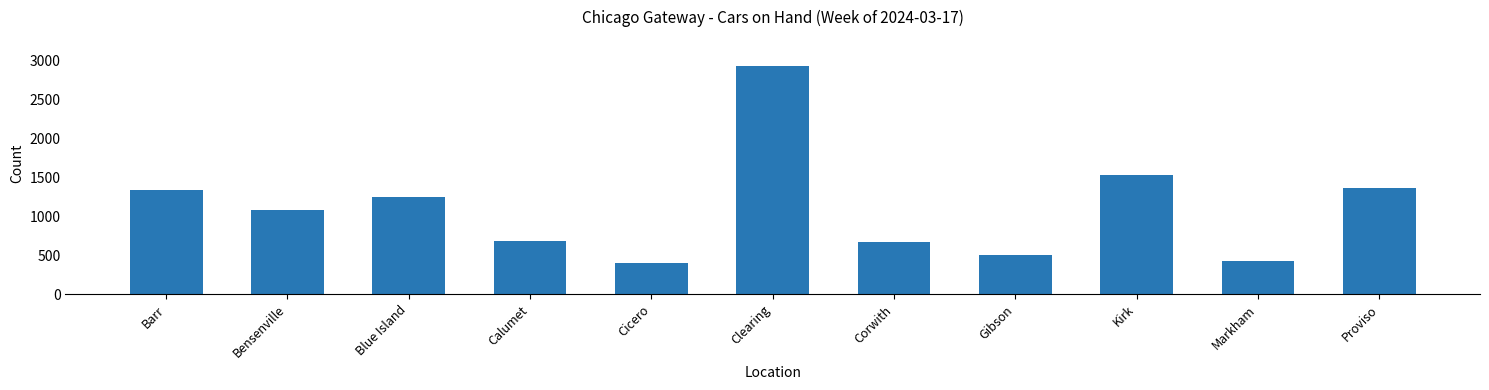

Reading left to right, list all the values displayed in this chart.

Barr=1339	Bensenville=1084	Blue Island=1250	Calumet=686	Cicero=402	Clearing=2937	Corwith=665	Gibson=504	Kirk=1538	Markham=423	Proviso=1367